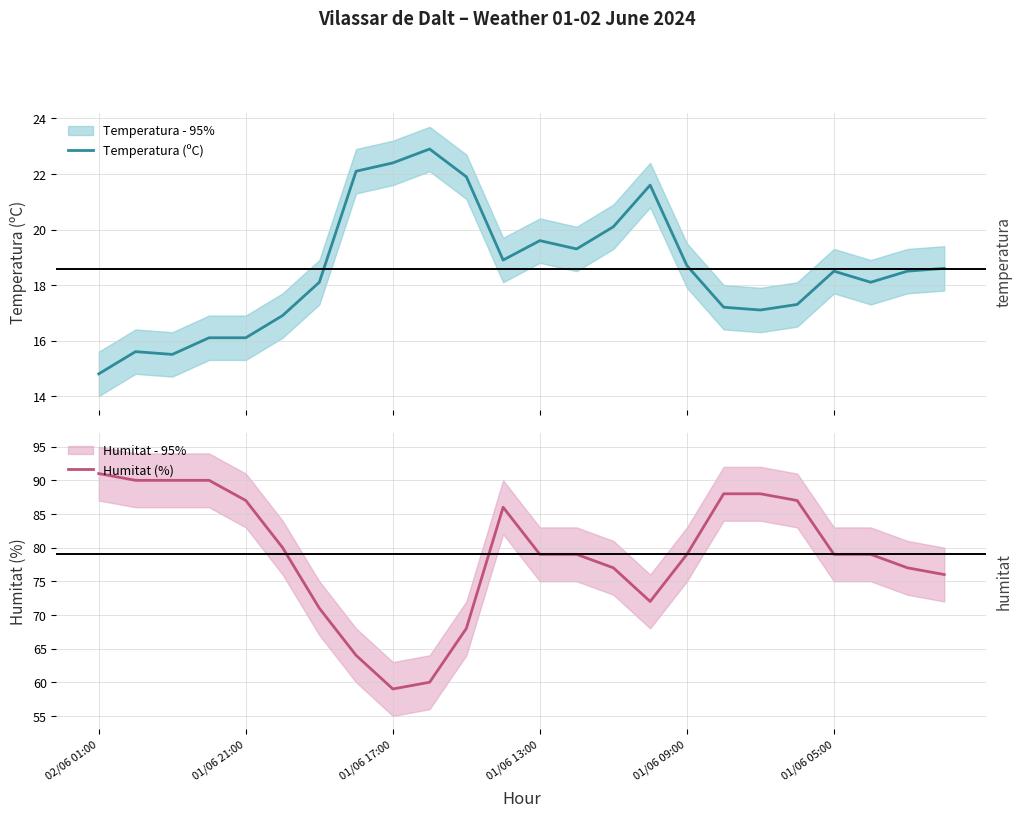

Does the chart have visible grid lines?

Yes